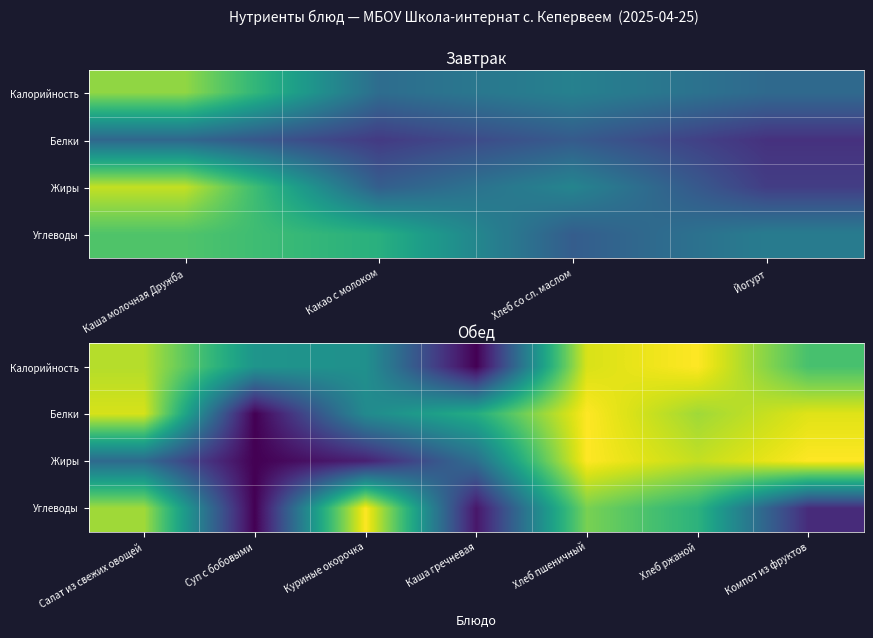

Between Хлеб пшеничный and Компот из фруктов, which is larger?

Компот из фруктов